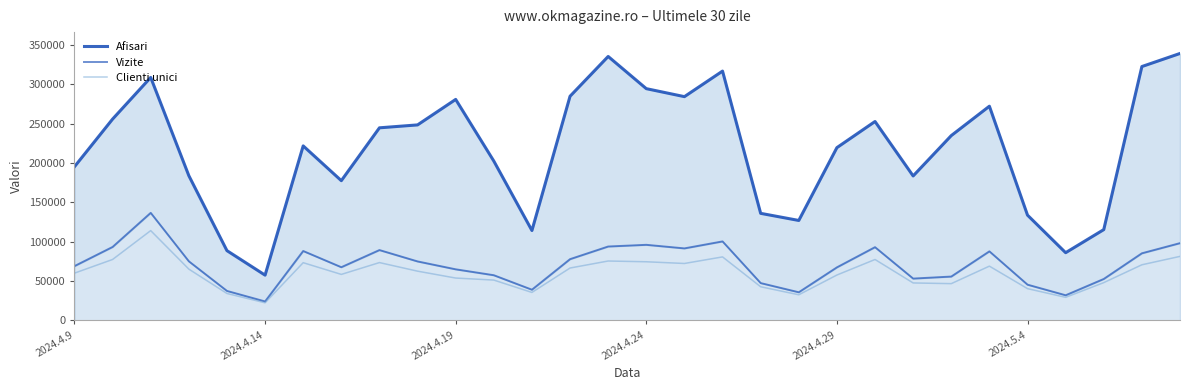

What is the difference between the maximum and minimum values in the Afisari series?

281885